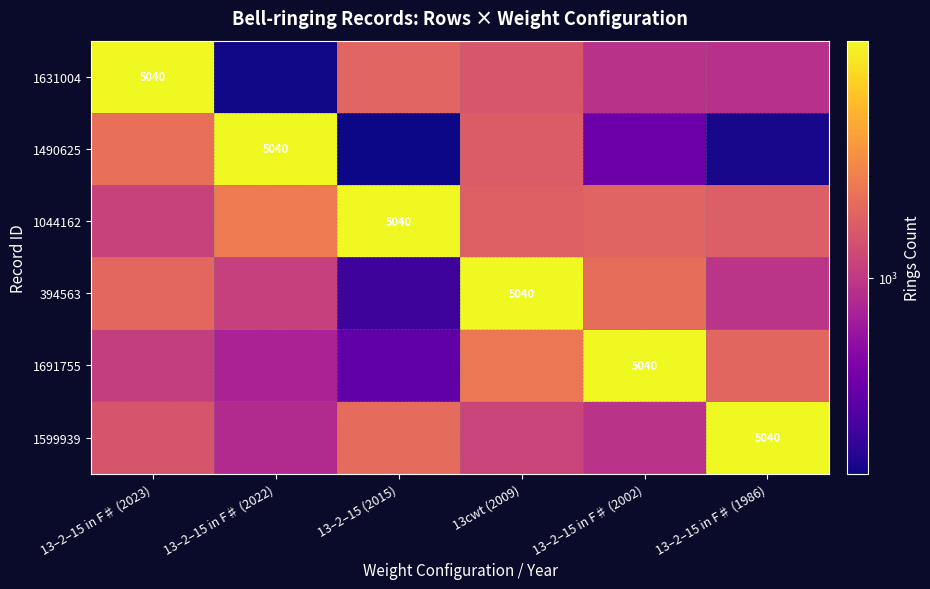

The value of 1490625 at 13–2–15 in F♯ (2022) is 5040. True or false?

True